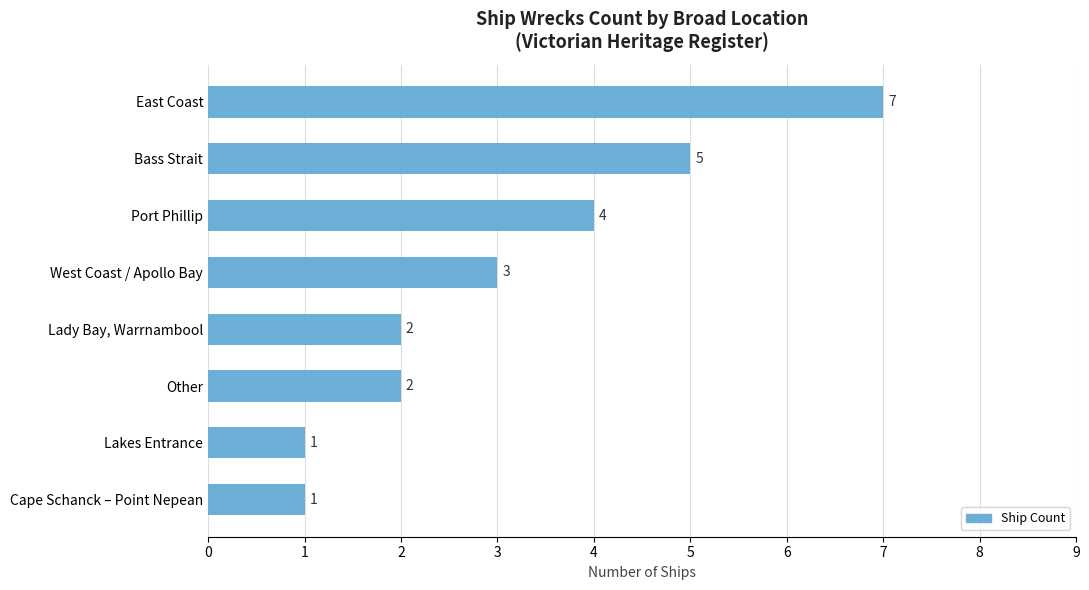

Which has a higher value, Lady Bay, Warrnambool or Cape Schanck – Point Nepean?

Lady Bay, Warrnambool